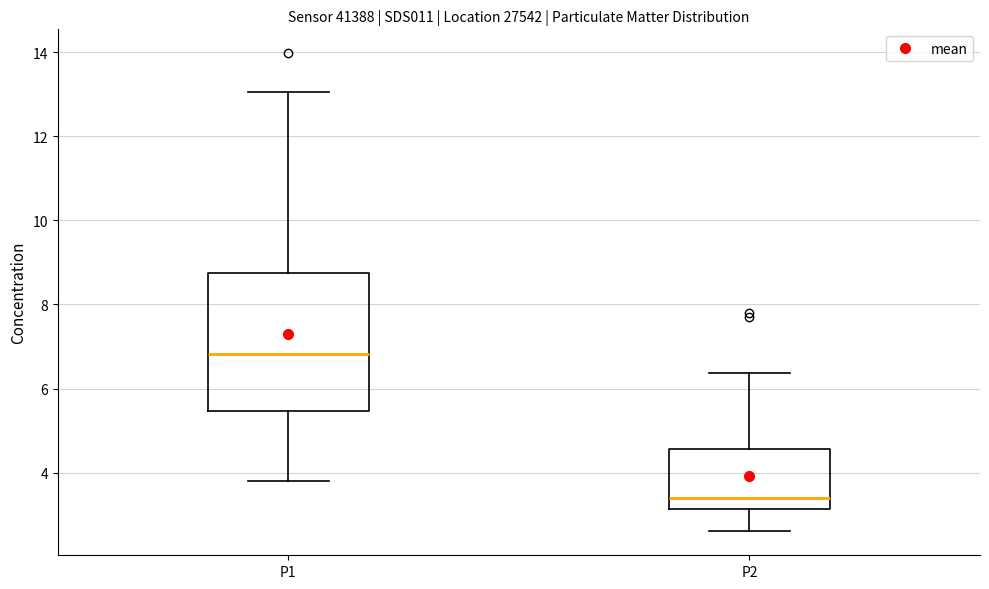

Reading left to right, read every box against the y-axis: the position of its median line, the range the box covers, and the ends of its whiskers. The values are not printed on the chart, so give them approximately, as read against the axis.

P1: median 6.8, box 5.4 to 8.8, whiskers 3.8 to 13.0
P2: median 3.4, box 3.2 to 4.6, whiskers 2.6 to 6.4